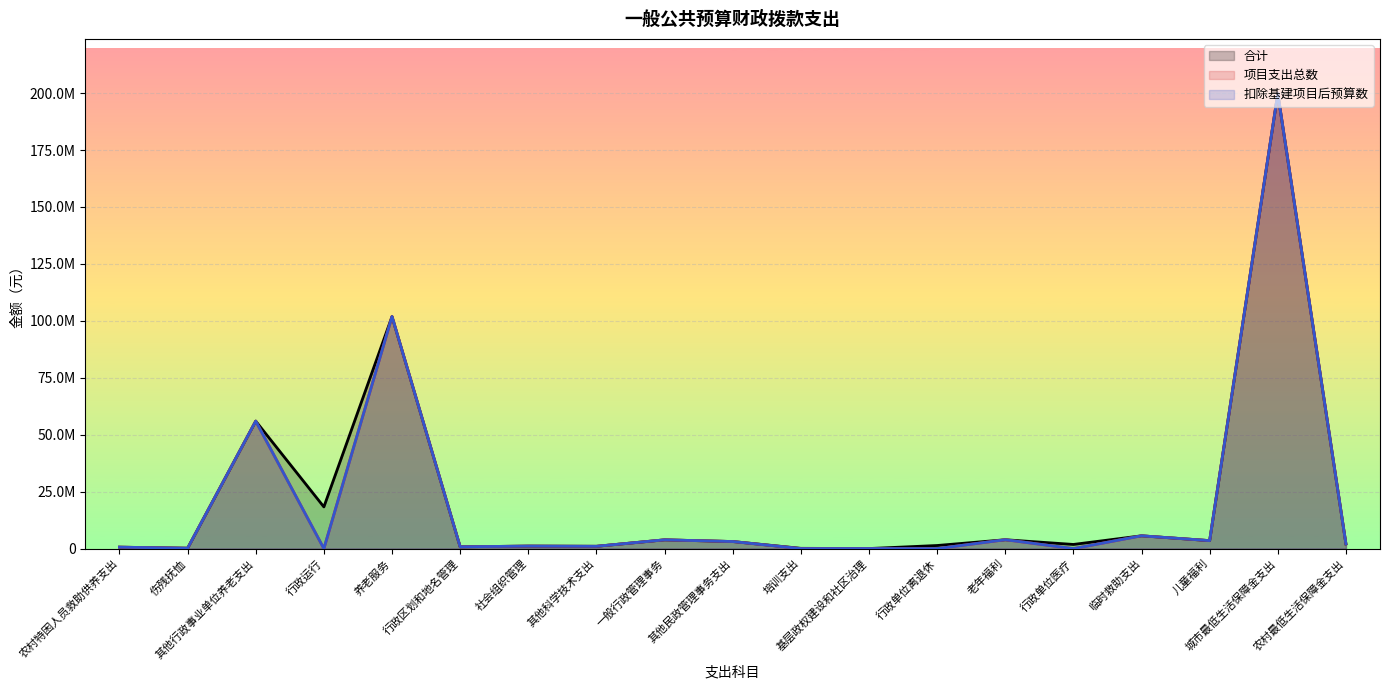

Reading left to right, list all the values displayed in this chart.

合计: 635520.0	180000.0	55983705.0	18310511.7	101886326.0	800000.0	1100000.0	1015200.0	3854083.0	3112500.0	125977.6	30000.0	1365268.0	3897000.0	1827655.6	5622200.0	3505400.0	199821990.0	2094768.0
项目支出总数: 635520.0	180000.0	55983705.0	0.0	101886326.0	800000.0	1100000.0	1015200.0	3854083.0	3108000.0	10000.0	30000.0	0.0	3897000.0	0.0	5622200.0	3505400.0	199821990.0	2094768.0
扣除基建项目后预算数: 635520.0	180000.0	55983705.0	0.0	101886326.0	800000.0	1100000.0	1015200.0	3854083.0	3108000.0	10000.0	30000.0	0.0	3897000.0	0.0	5622200.0	3505400.0	199821990.0	2094768.0